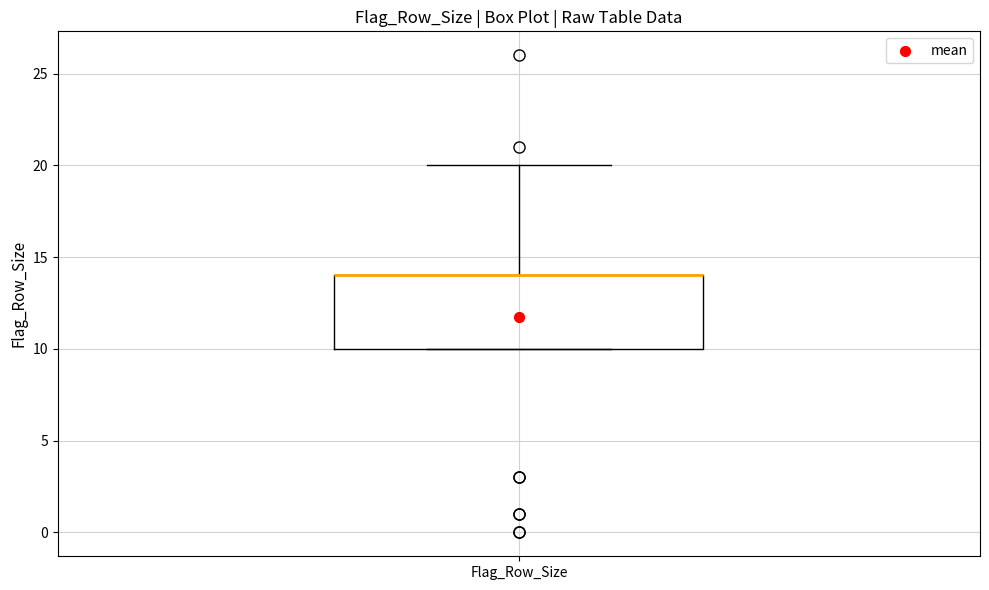

Transcribe this box plot: give where the median line is, the range the box spans, and where the two whiskers end, as read against the y-axis. The values are not printed on the chart, so give them approximately, as read against the axis.

median 14 (drawn on the box's upper edge), box 10 to 14, whiskers 10 to 20